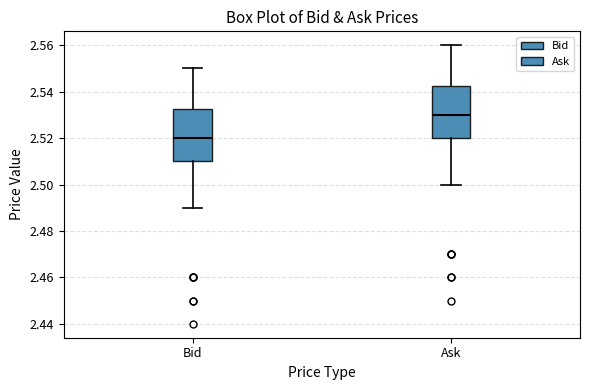

Reading left to right, read every box against the y-axis: the position of its median line, the range the box covers, and the ends of its whiskers. The values are not printed on the chart, so give them approximately, as read against the axis.

Bid: median 2.520, box 2.510 to 2.532, whiskers 2.490 to 2.550
Ask: median 2.530, box 2.520 to 2.542, whiskers 2.500 to 2.560